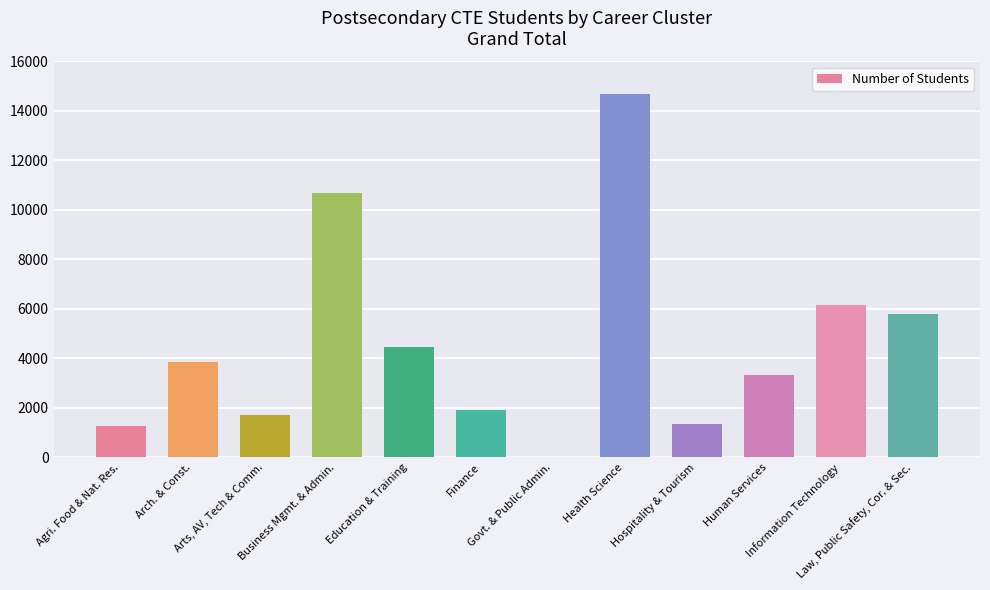

What is the sum of all values?

55166